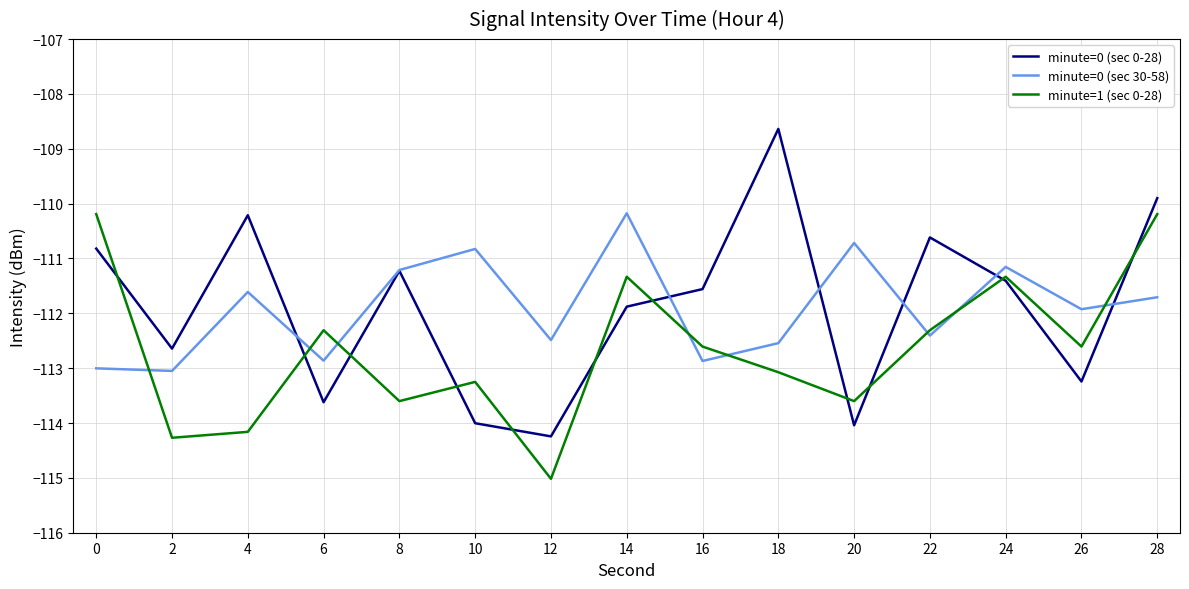

What is the total value across all series at 6?

-338.8